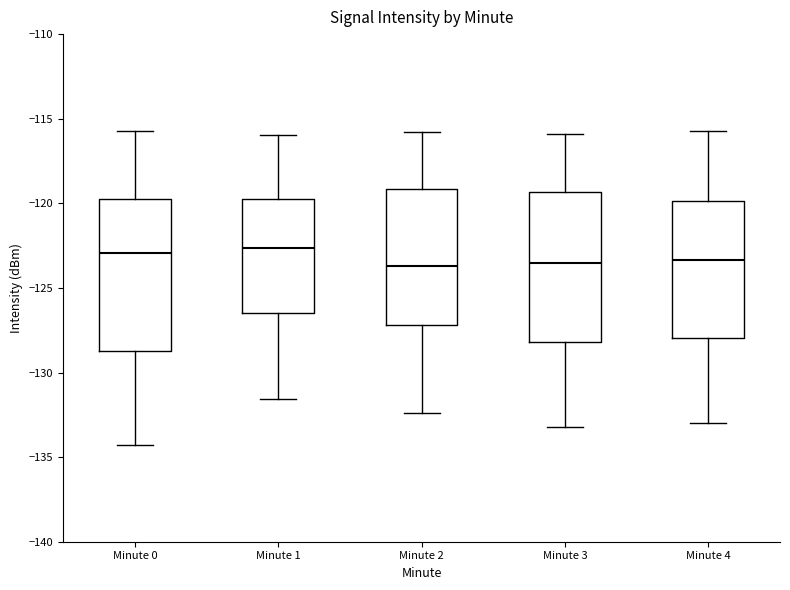

Reading left to right, read every box against the y-axis: the position of its median line, the range the box covers, and the ends of its whiskers. The values are not printed on the chart, so give them approximately, as read against the axis.

Minute 0: median -123.0, box -128.5 to -120.0, whiskers -134.5 to -115.5
Minute 1: median -122.5, box -126.5 to -120.0, whiskers -131.5 to -116.0
Minute 2: median -123.5, box -127.0 to -119.0, whiskers -132.5 to -116.0
Minute 3: median -123.5, box -128.0 to -119.5, whiskers -133.0 to -116.0
Minute 4: median -123.5, box -128.0 to -120.0, whiskers -133.0 to -115.5